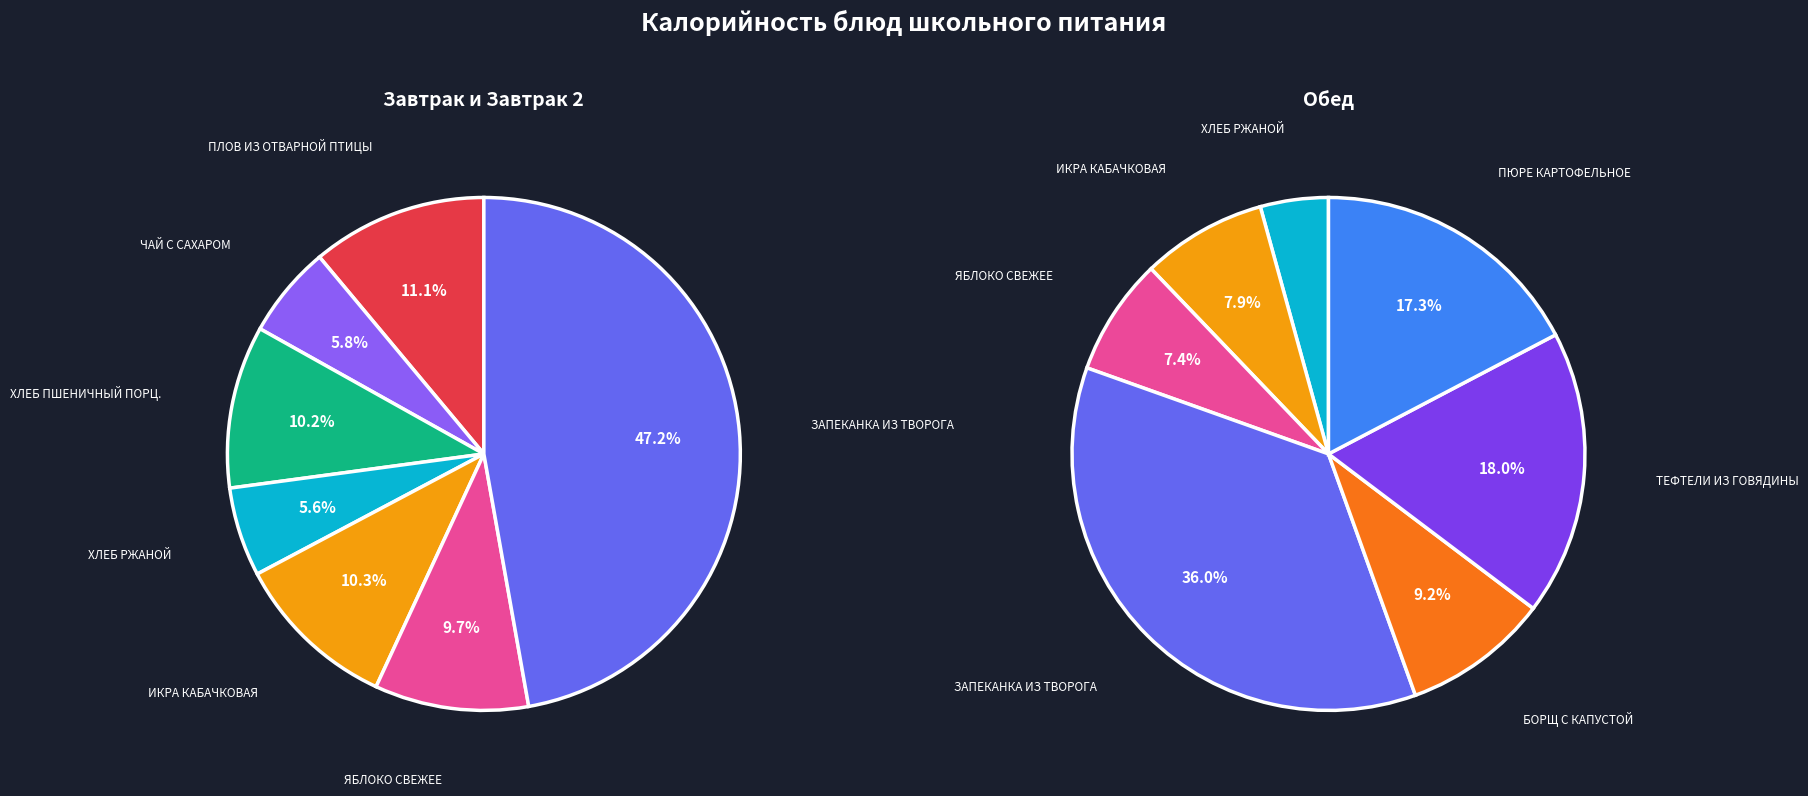

Does any single category account for the majority?

No